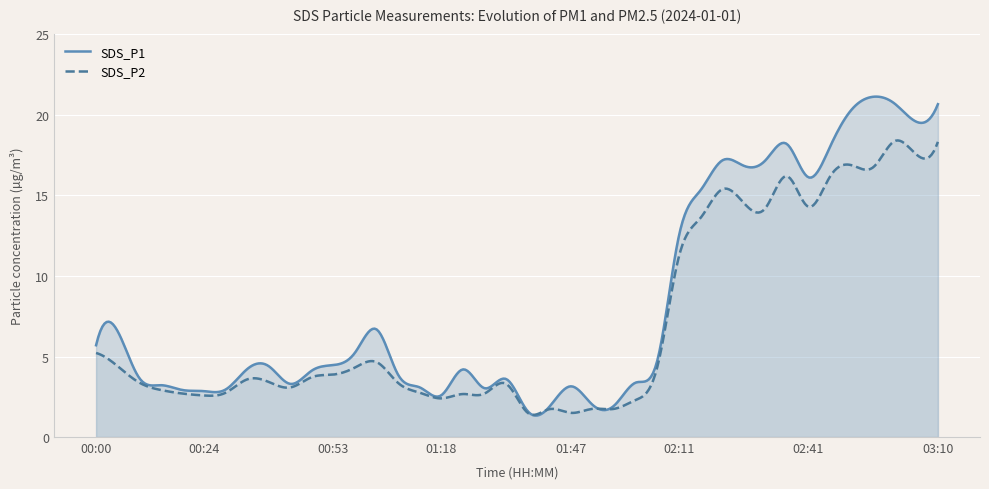

How many data points in SDS_P2 are less than 3?

14